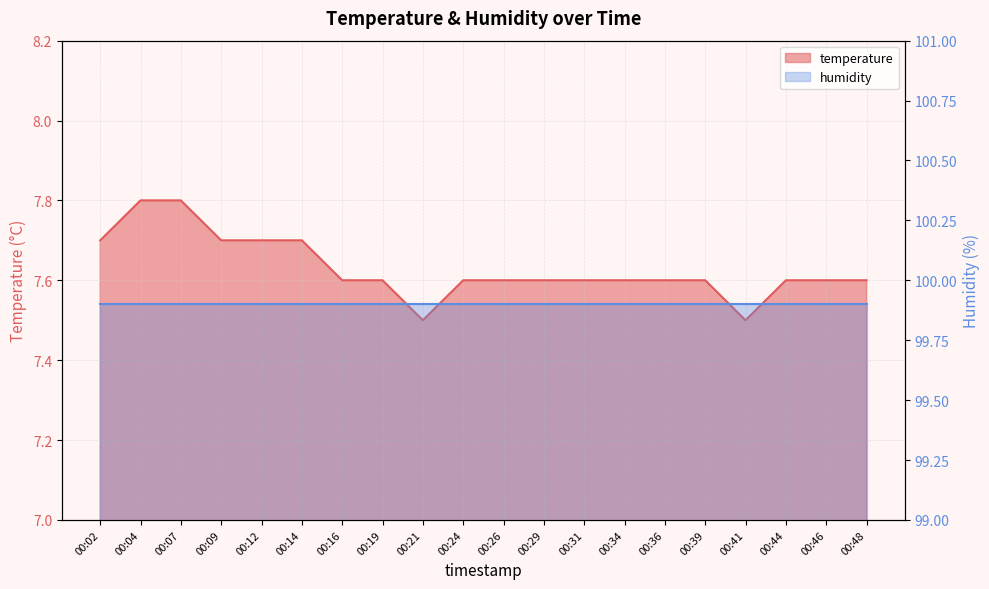

What is the value of the 15th point from the left?

7.6